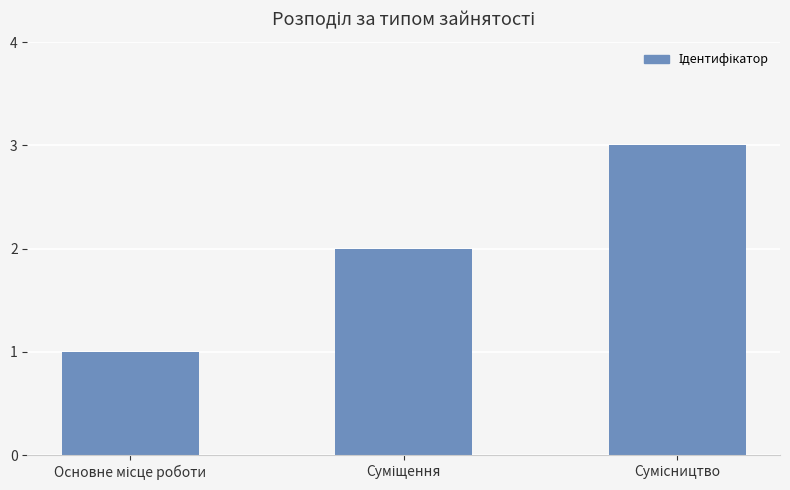

How many values are between 1 and 3?

3